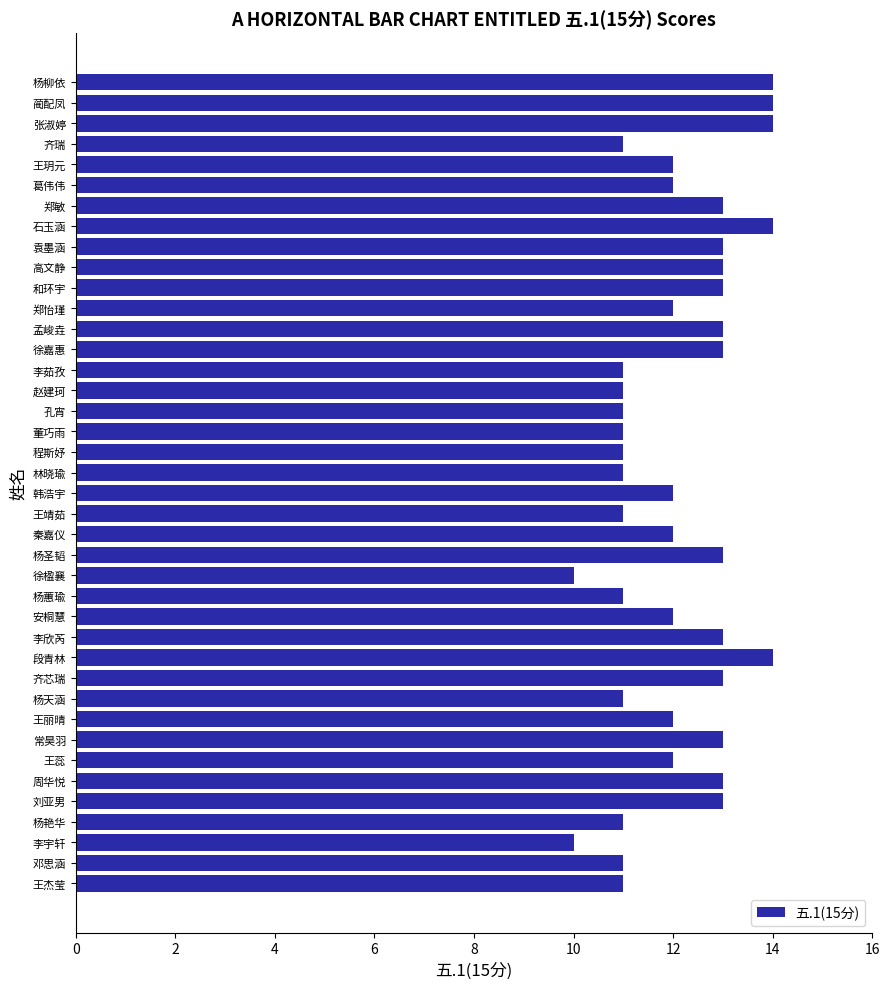

Read the value at 李欣芮.

13